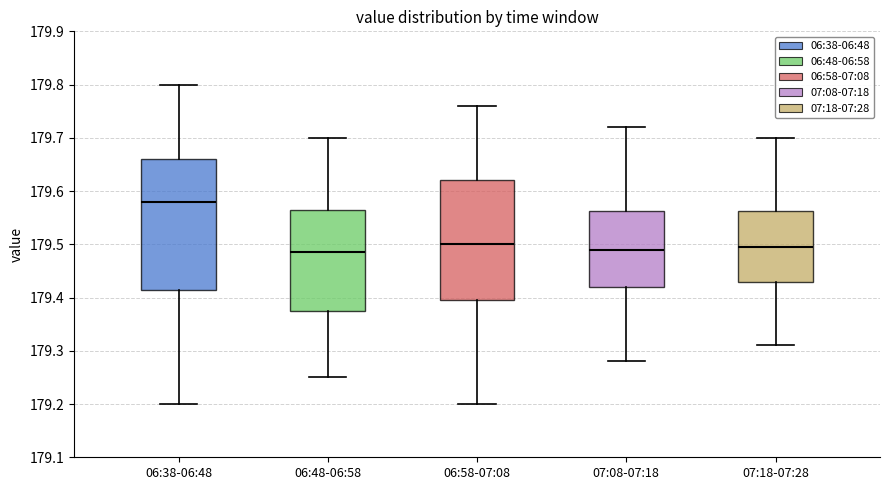

Reading left to right, transcribe this box plot: for each box, give where its median line is, the range the box spans, and where its two whiskers end, as read against the y-axis. The values are not printed on the chart, so give them approximately, as read against the axis.

06:38-06:48: median 179.58, box 179.42 to 179.66, whiskers 179.20 to 179.80
06:48-06:58: median 179.49, box 179.38 to 179.57, whiskers 179.25 to 179.70
06:58-07:08: median 179.50, box 179.40 to 179.62, whiskers 179.20 to 179.76
07:08-07:18: median 179.49, box 179.42 to 179.56, whiskers 179.28 to 179.72
07:18-07:28: median 179.50, box 179.43 to 179.56, whiskers 179.31 to 179.70